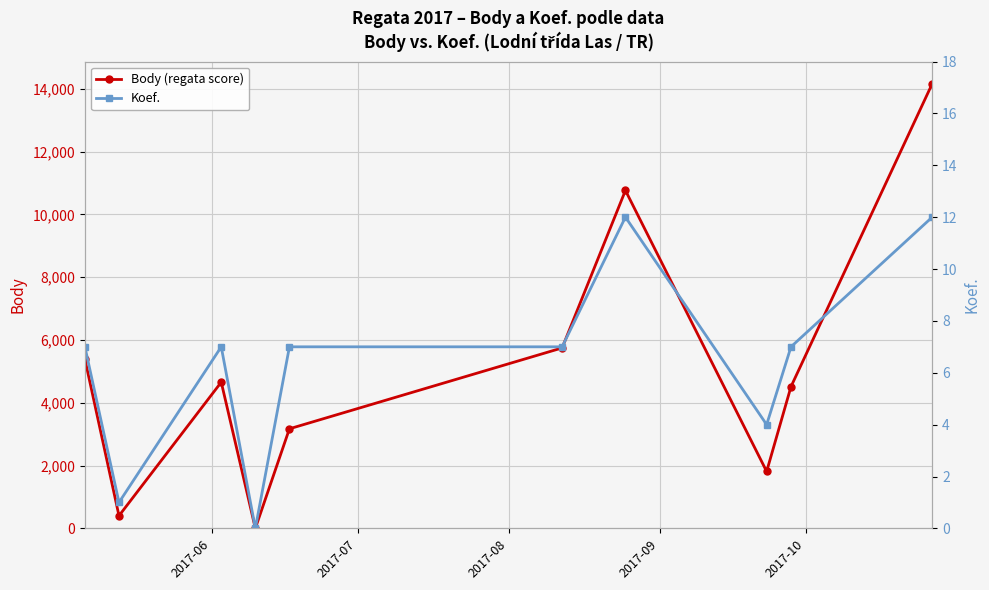

True or false: Koef. and Body (regata score) intersect in this chart.

False